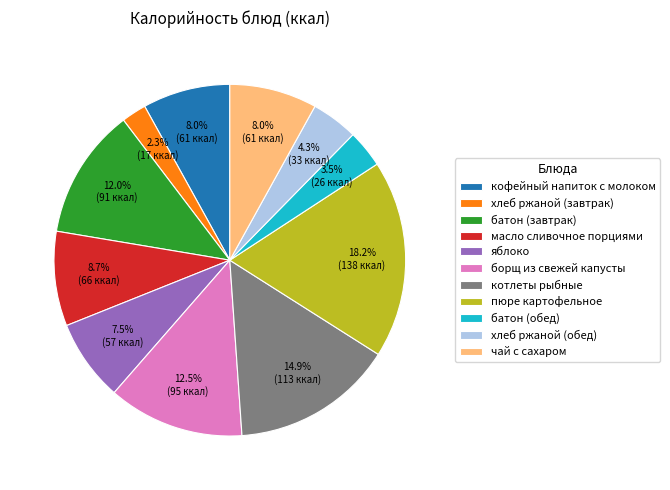

To the nearest percent, what percentage of the pie is хлеб ржаной (обед)?

4%